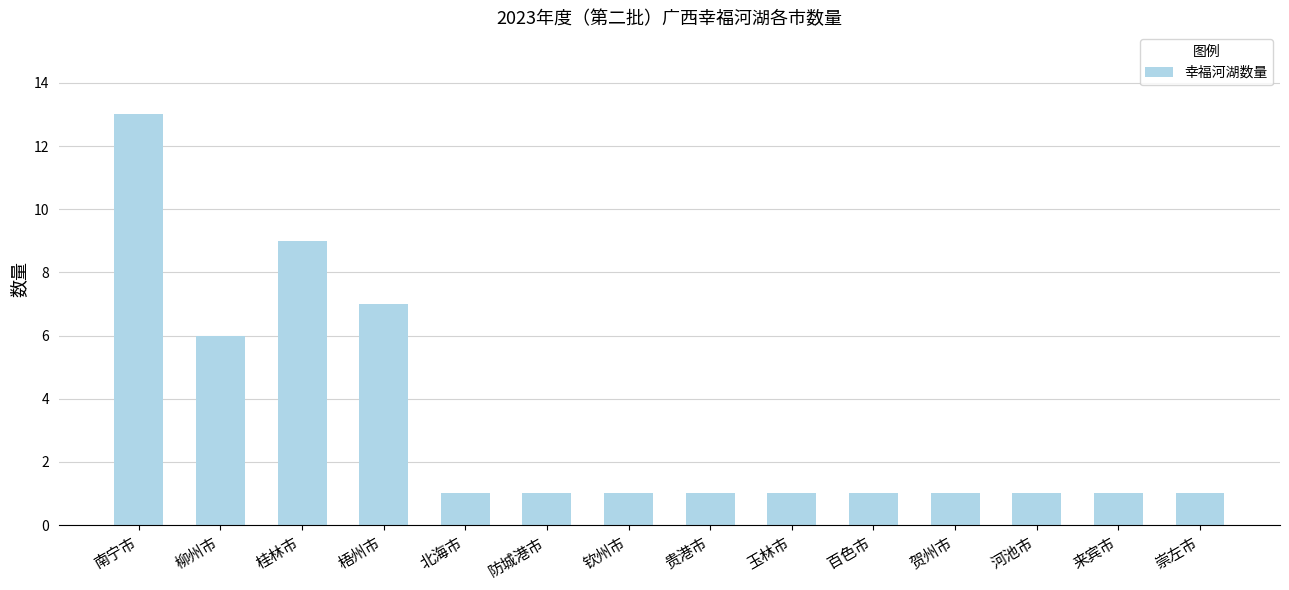

How many bars are there in total?

14